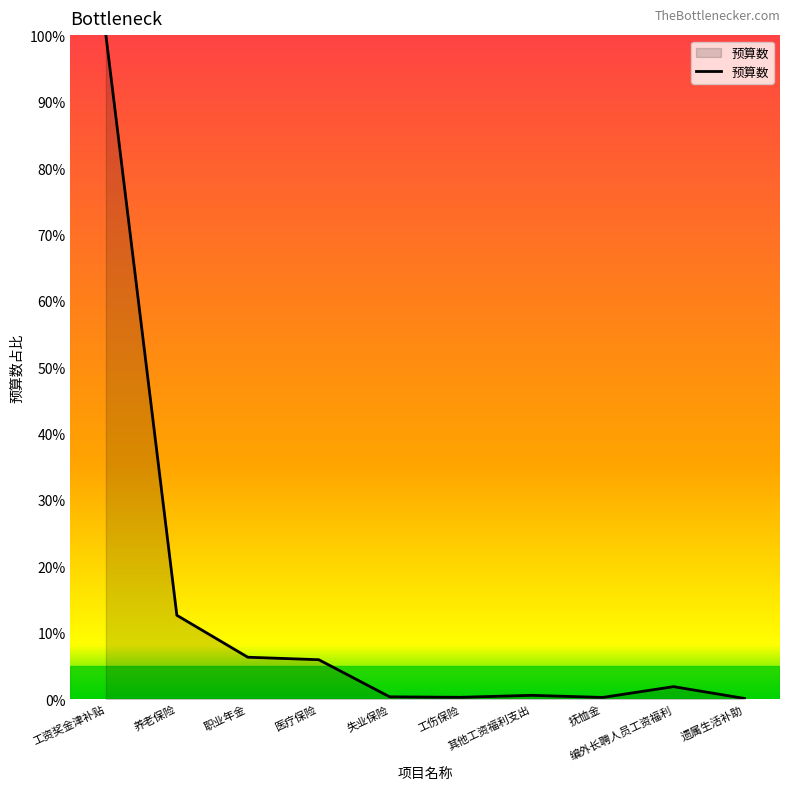

The value at 医疗保险 is 5.9. True or false?

True